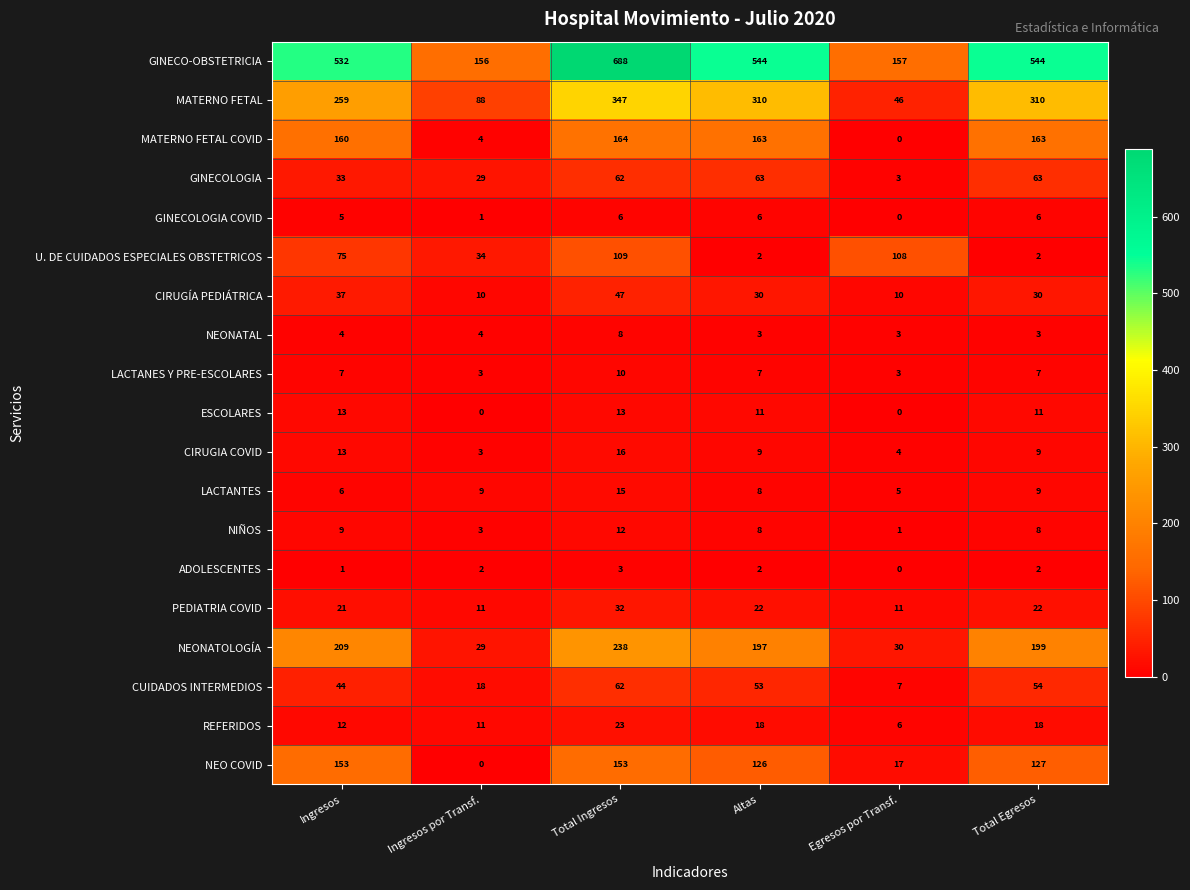

Is it true that NEONATOLOGÍA equals 14 at Ingresos por Transf.?

False